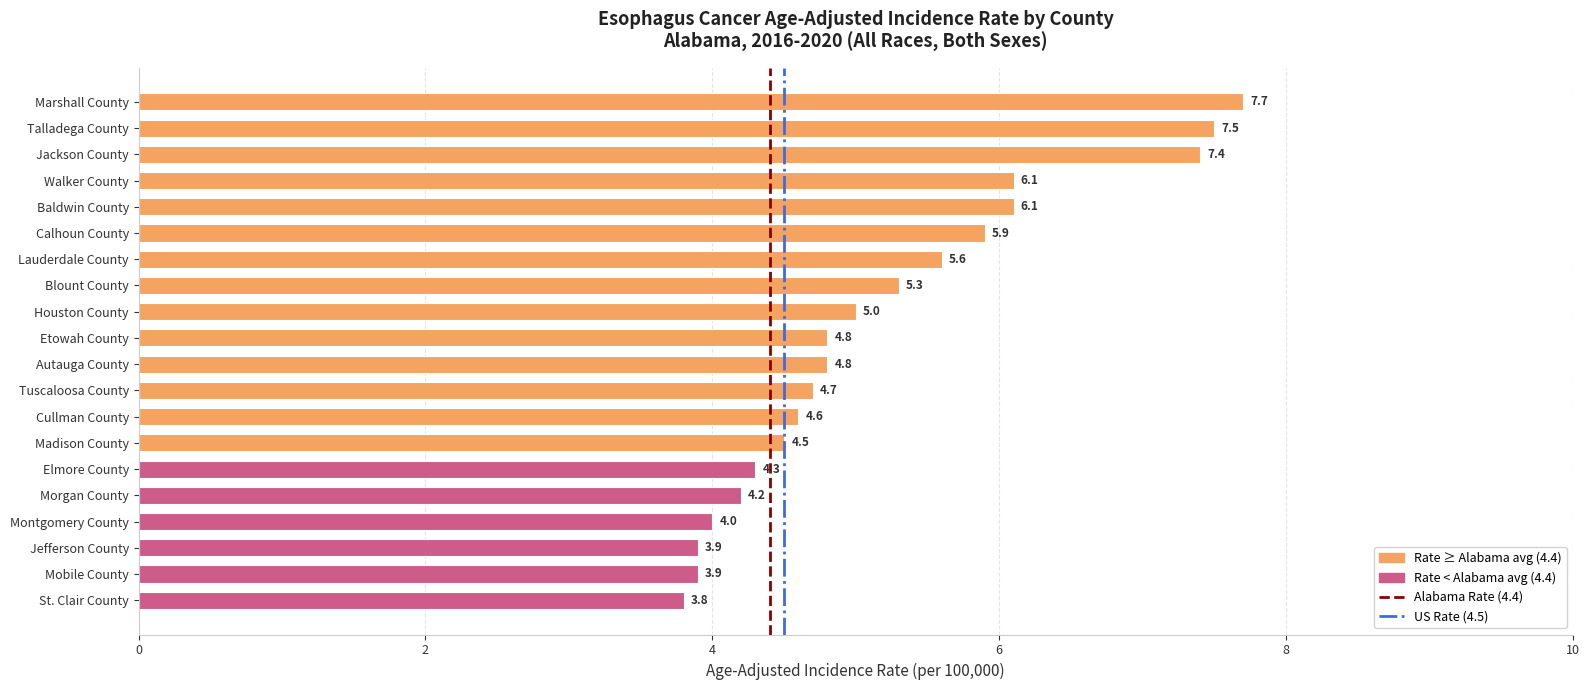

Are the bars horizontal?

Yes